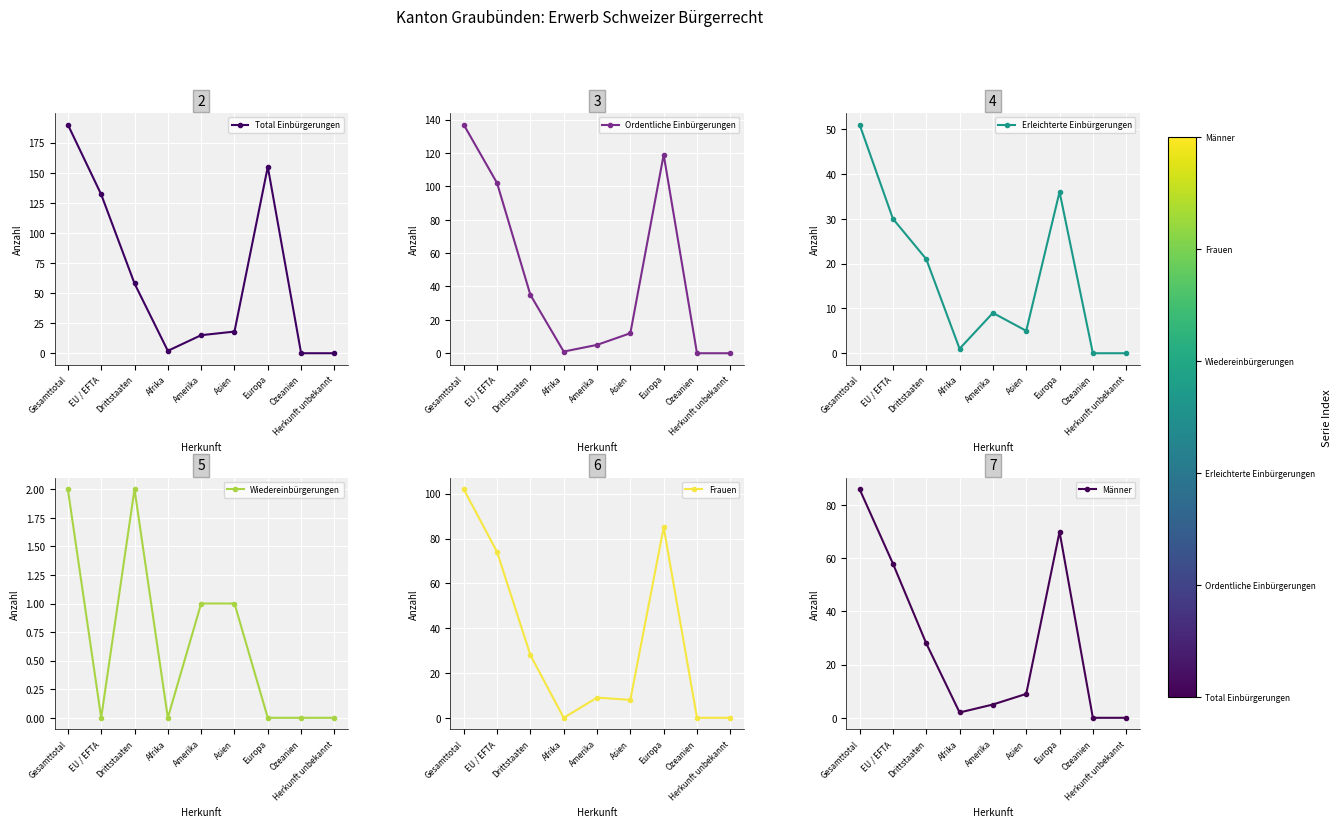

What is the total value across all series at Asien?

53